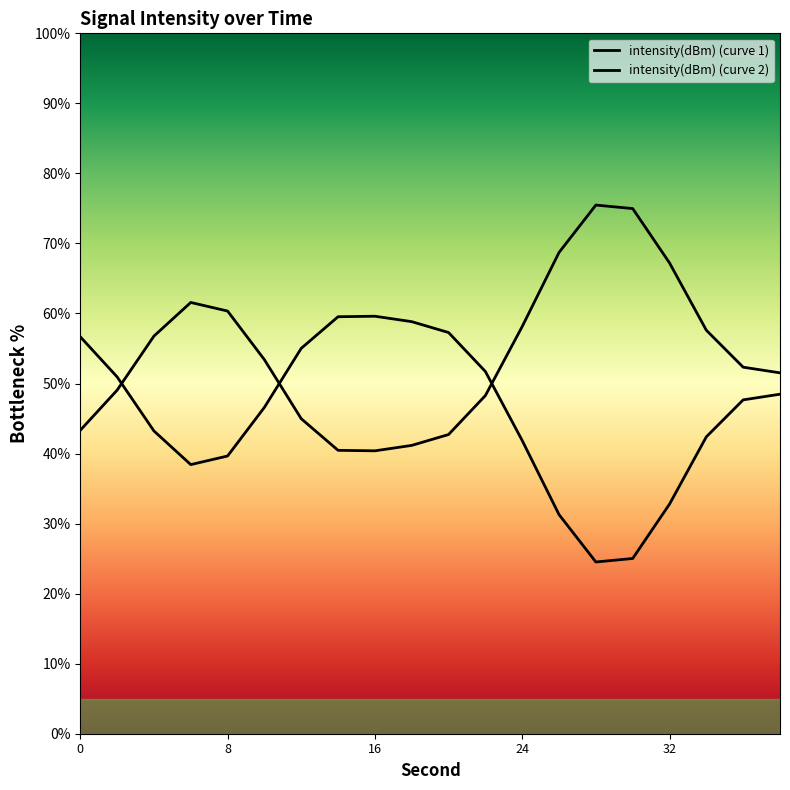

Which series has the widest spread of values?

intensity(dBm) (curve 1)